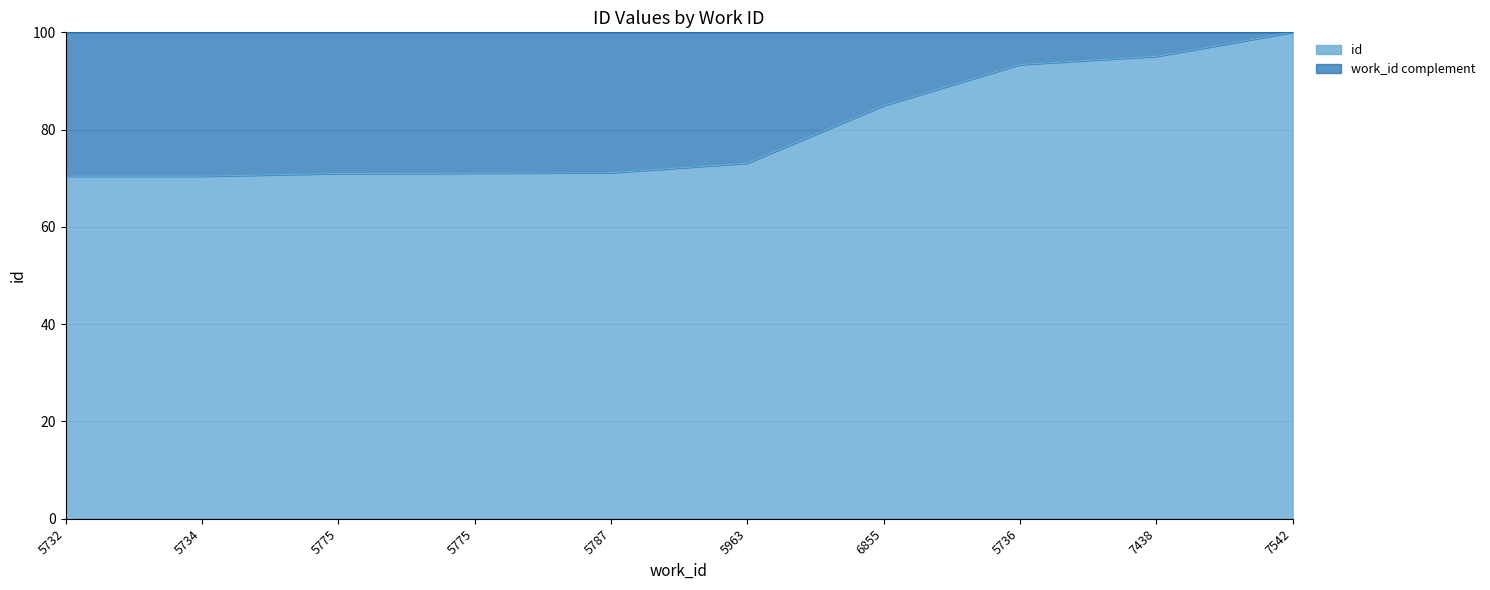

True or false: the data shows 93.4 at 5736.

True